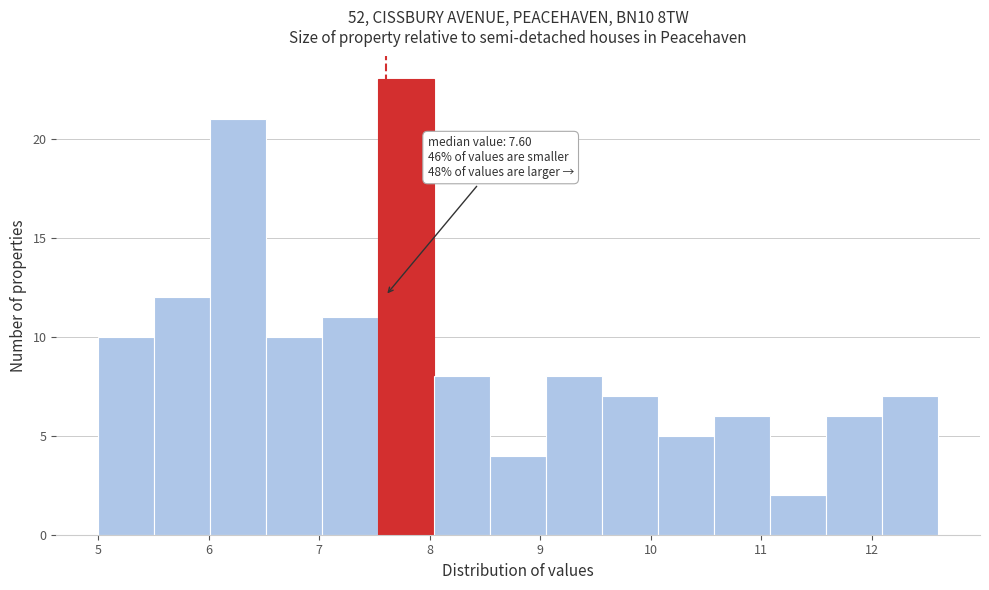

Which range on the x-axis has the tallest bar?

7.5 to 8.0